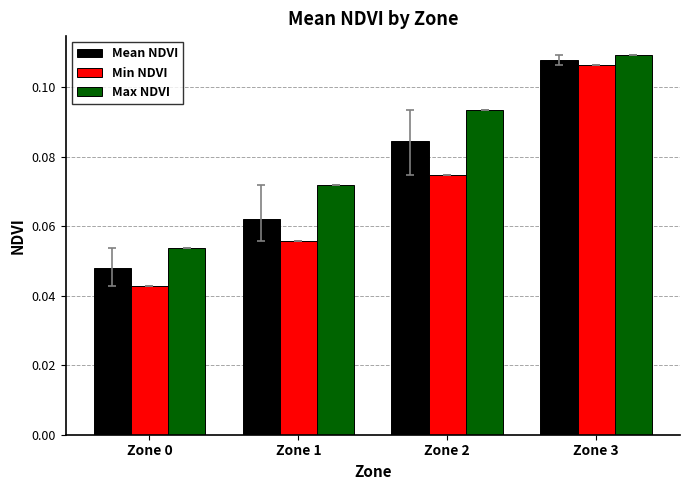

True or false: Min NDVI has a value of 0.0 at Zone 2.

False